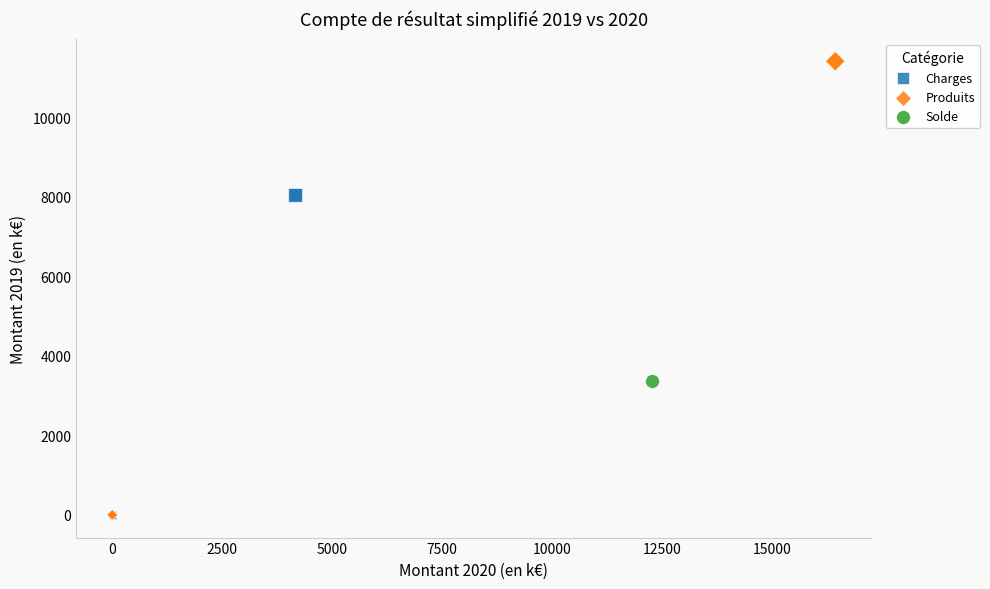

What are all the series names shown in the legend?

Charges, Produits, Solde